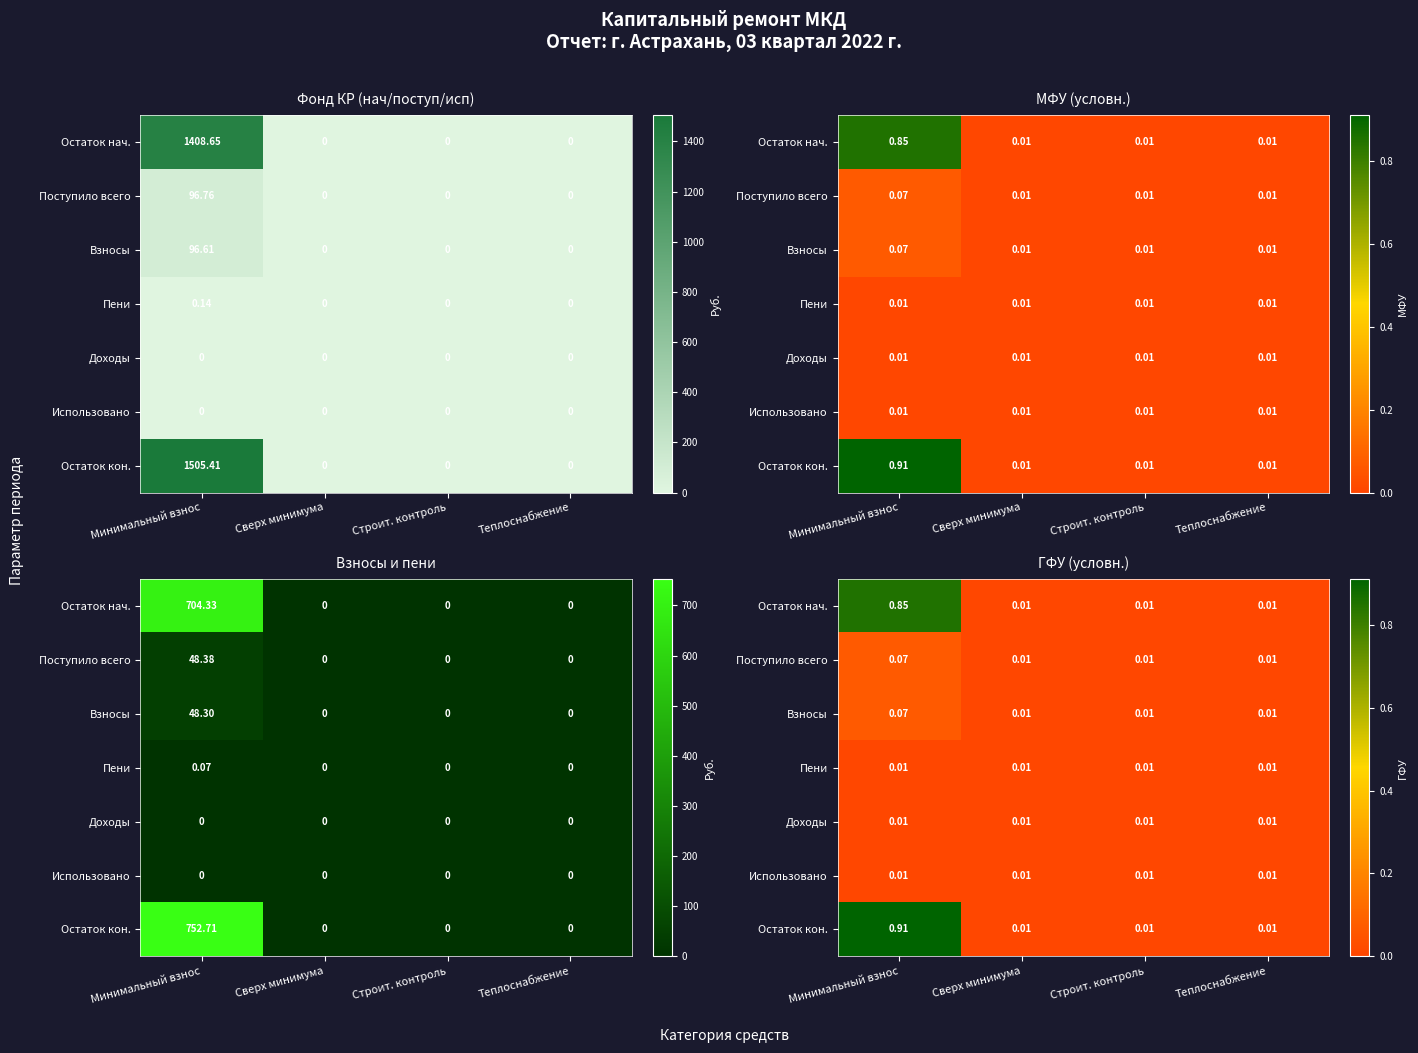

Which series has the largest range (max minus min)?

Остаток кон.